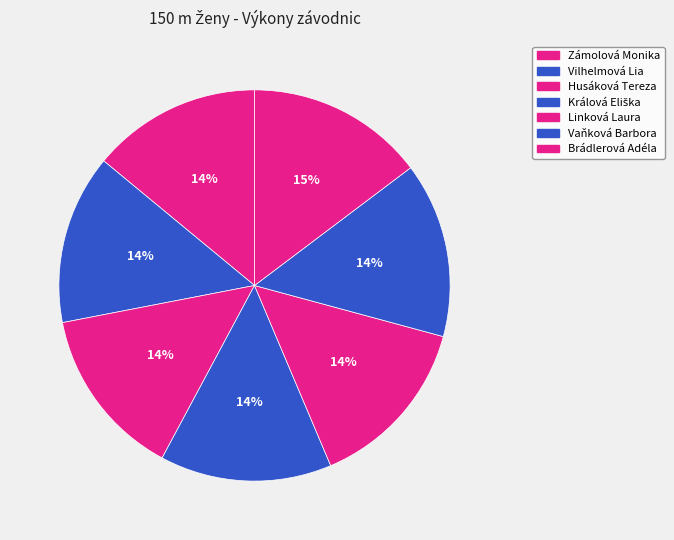

Is there any slice that represents more than half of the pie?

No